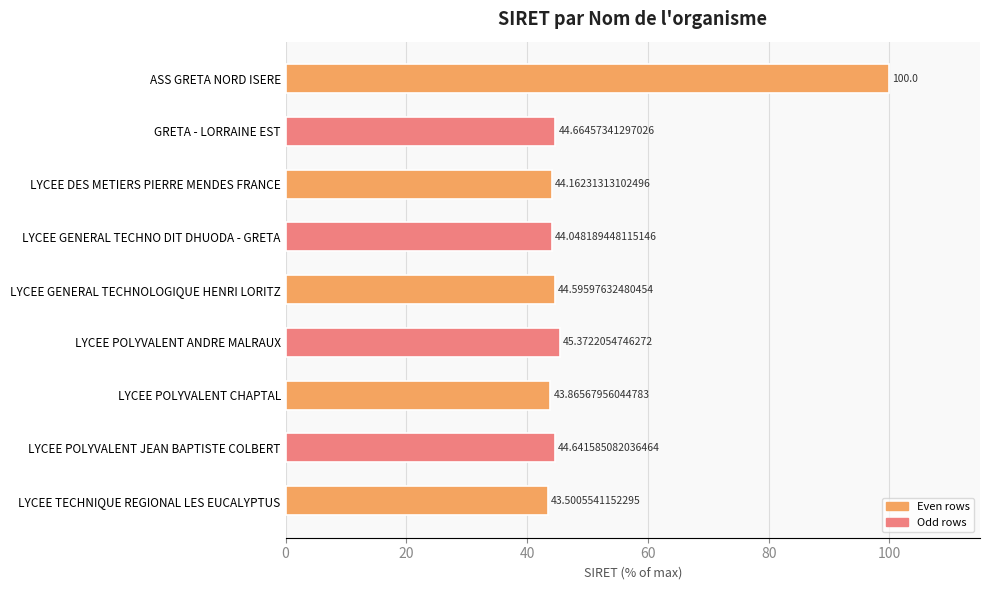

Which label corresponds to the smallest value in the chart?

LYCEE TECHNIQUE REGIONAL LES EUCALYPTUS